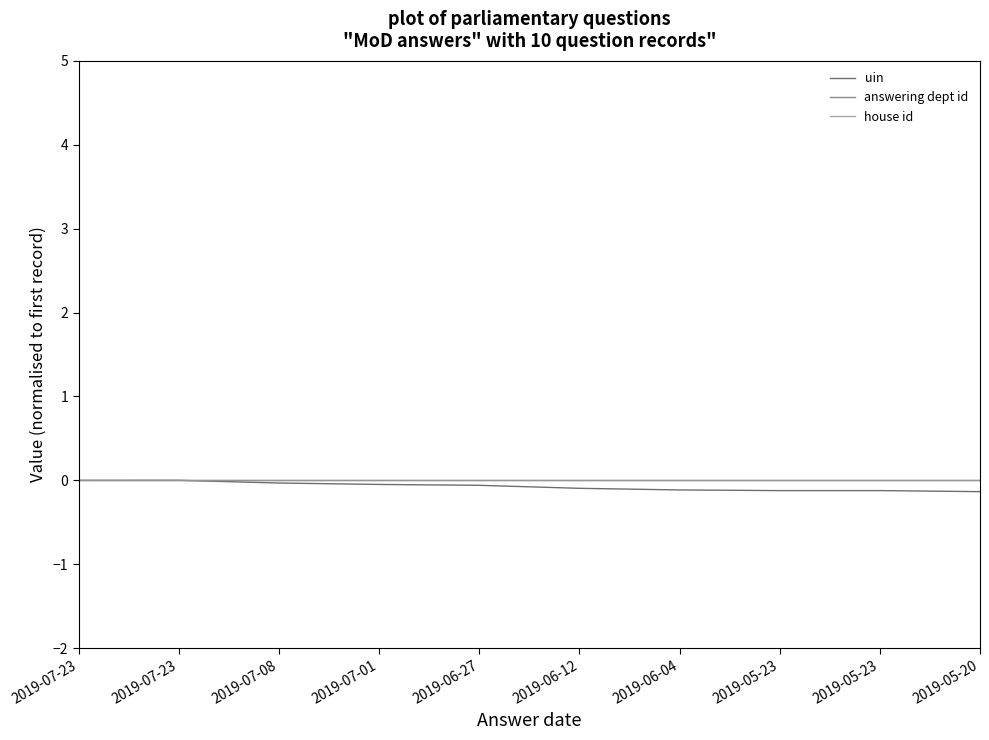

Where is the first local maximum for uin?

2019-07-23